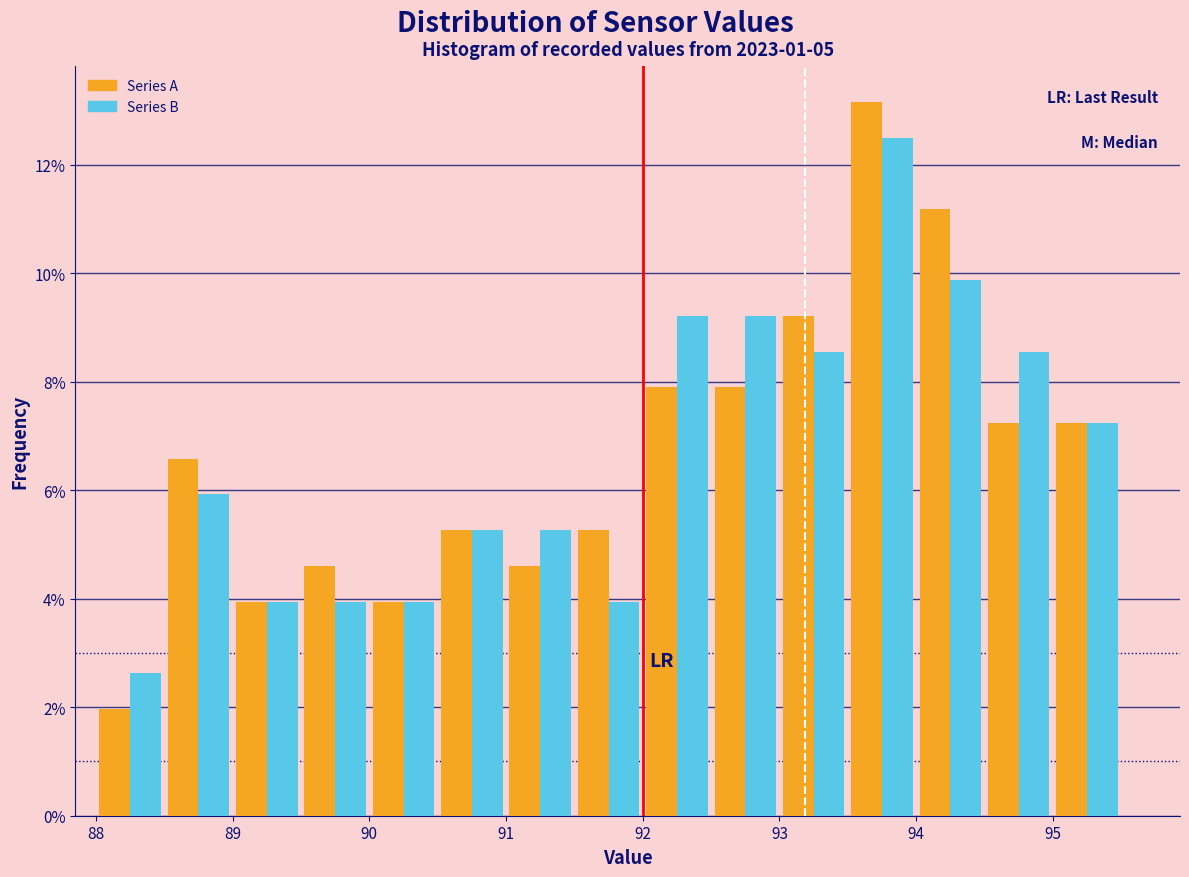

In the Series A series, which range on the x-axis has the tallest bar?

93.5 to 94.0